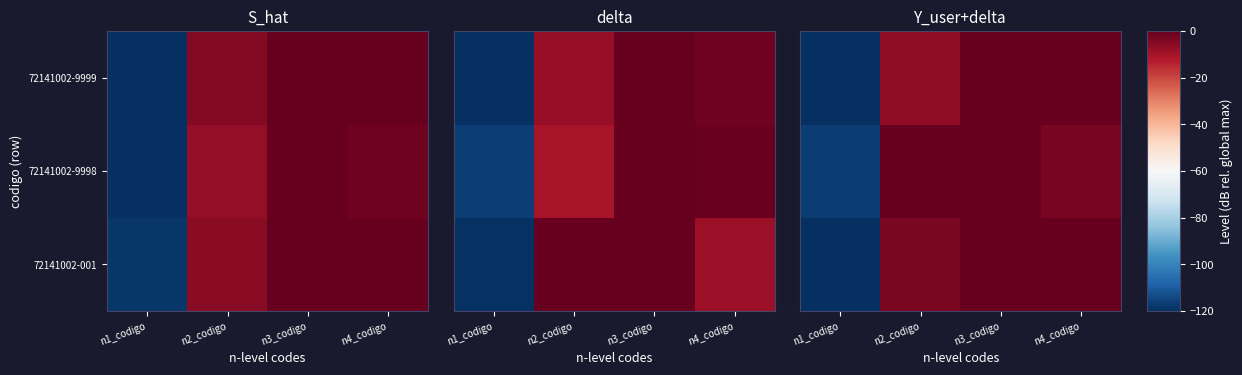

What is the smallest value displayed?

-123.8